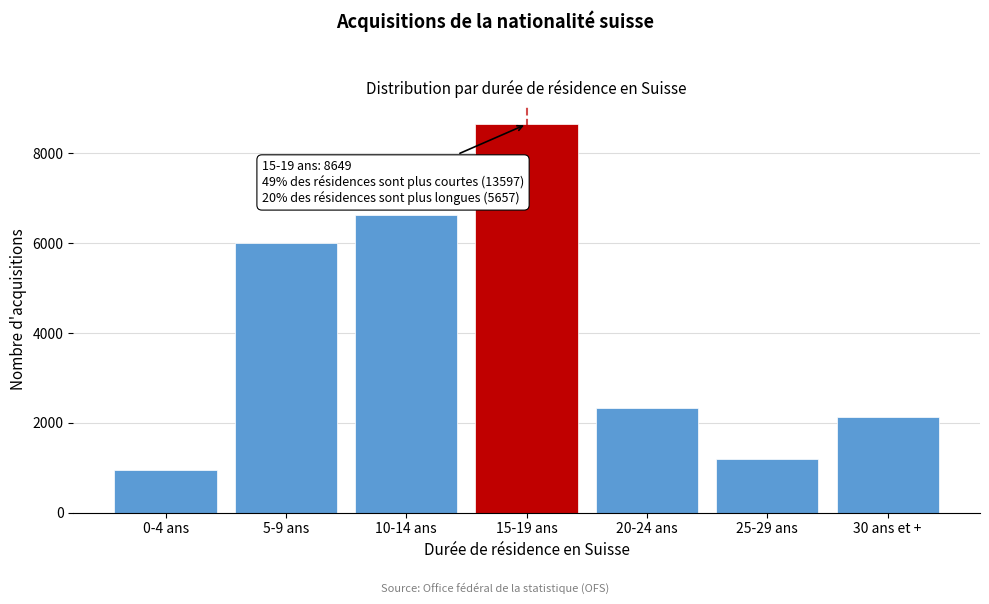

Reading left to right, transcribe all the data shown in this chart.

956	6009	6632	8649	2333	1197	2127